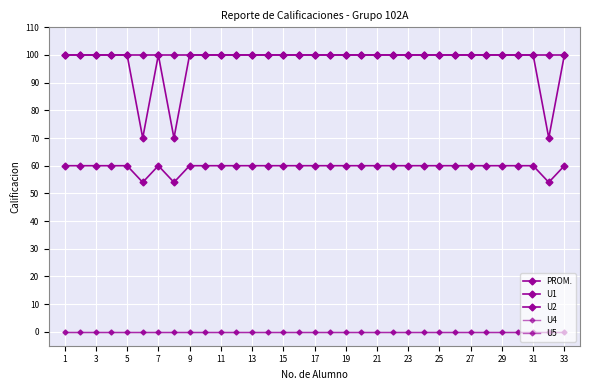

Does the chart have visible grid lines?

Yes